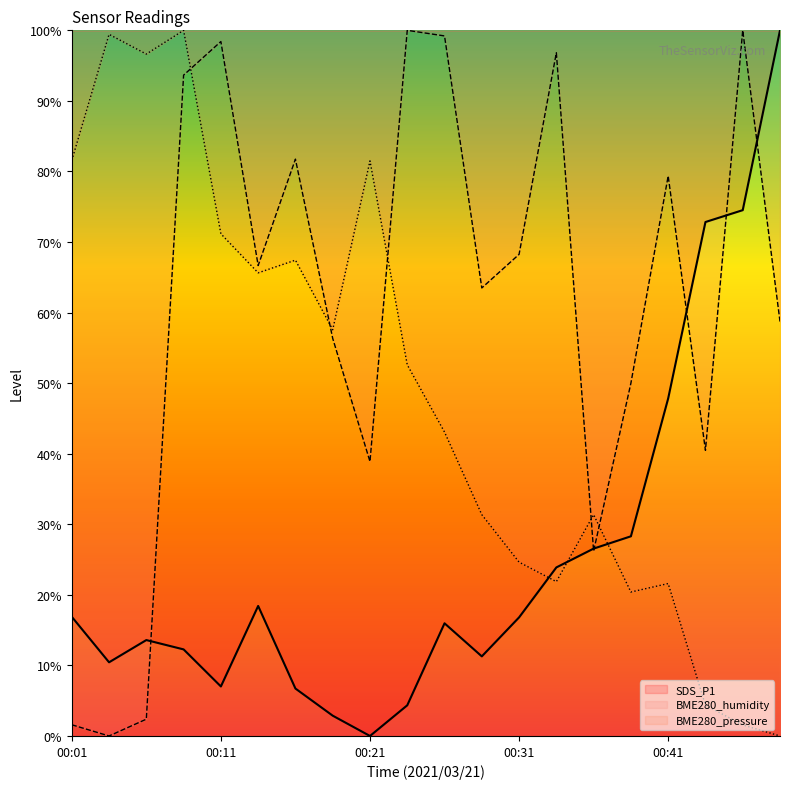

Which has a higher value, 00:29 or 00:06?

00:06